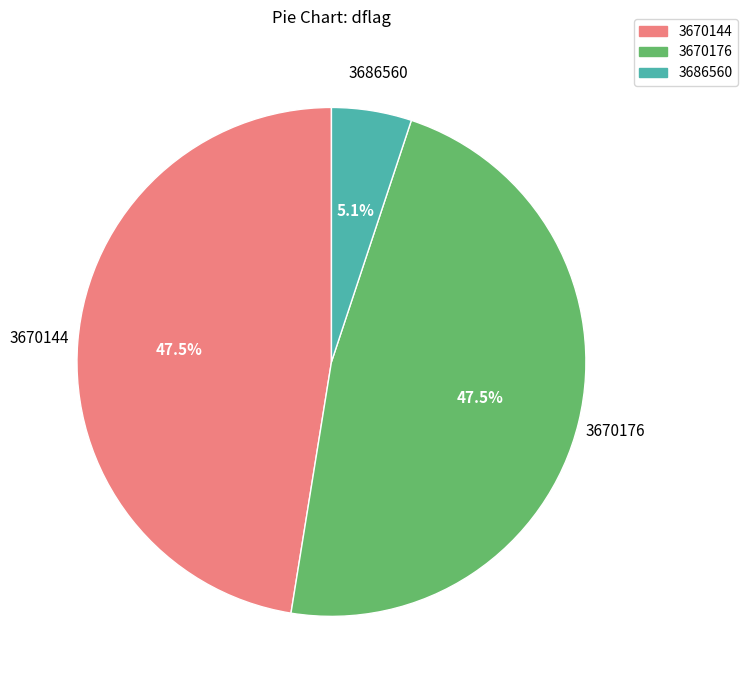

What portion of the pie excludes 3670176?

52.5%